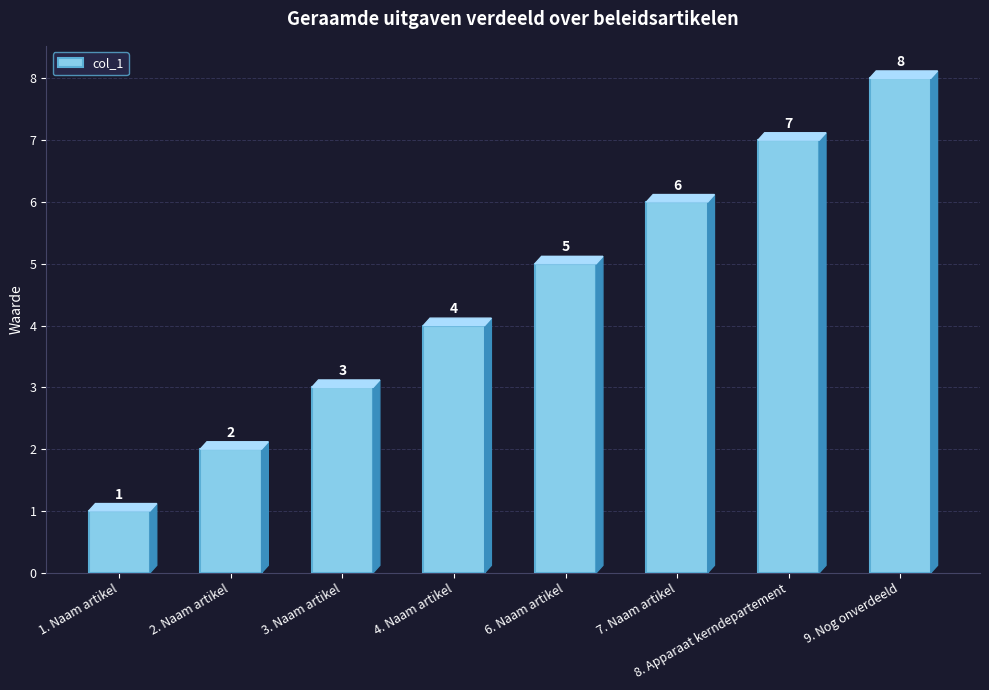

What is the label of the 1st bar from the right?

9. Nog onverdeeld